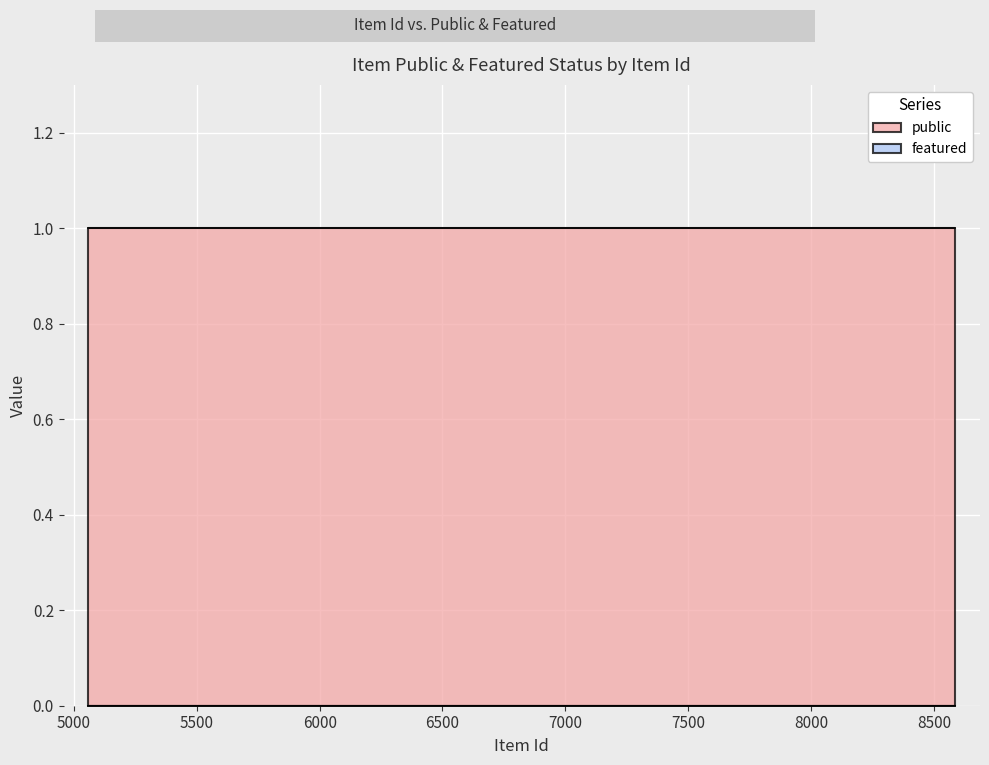

Which series has the largest total across all categories?

public